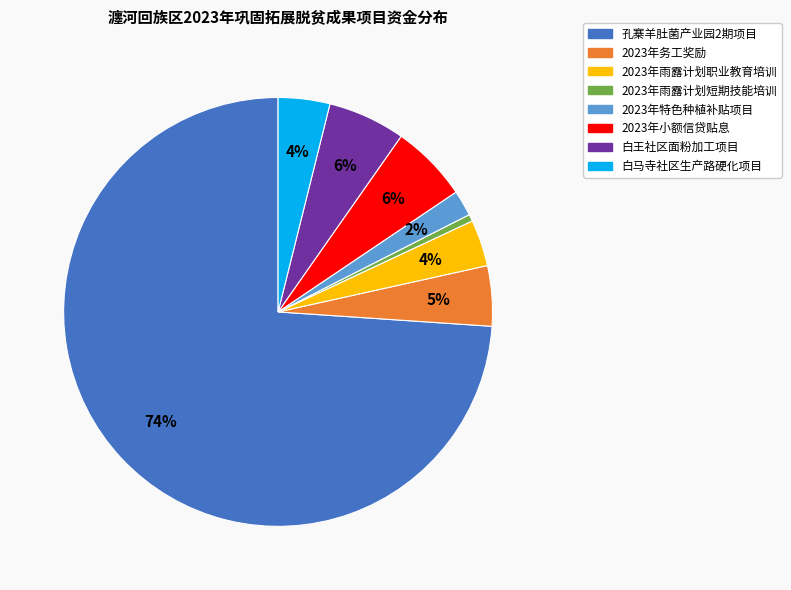

How many slices are in this pie chart?

8